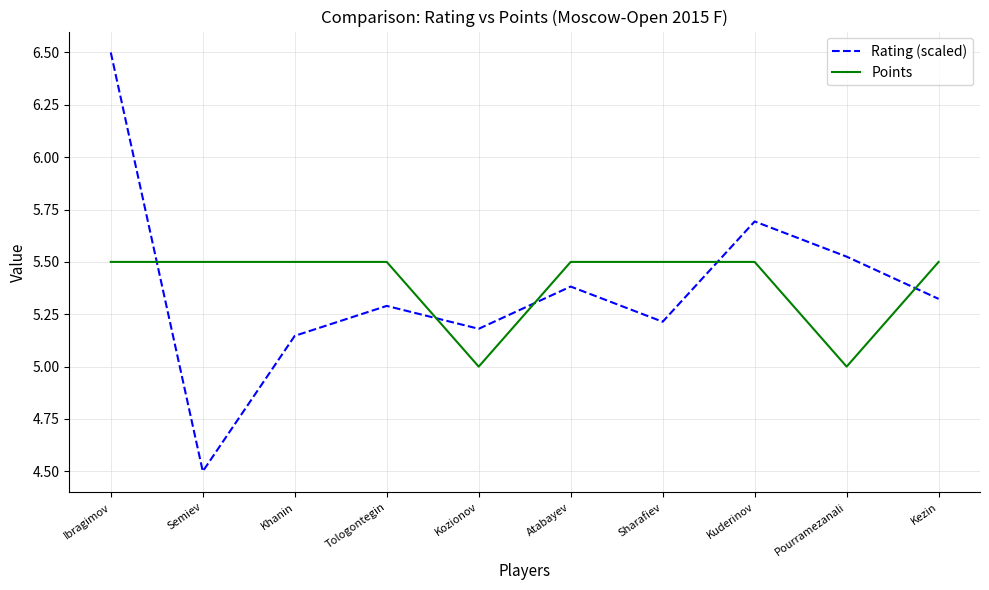

How many lines are shown in the chart?

2